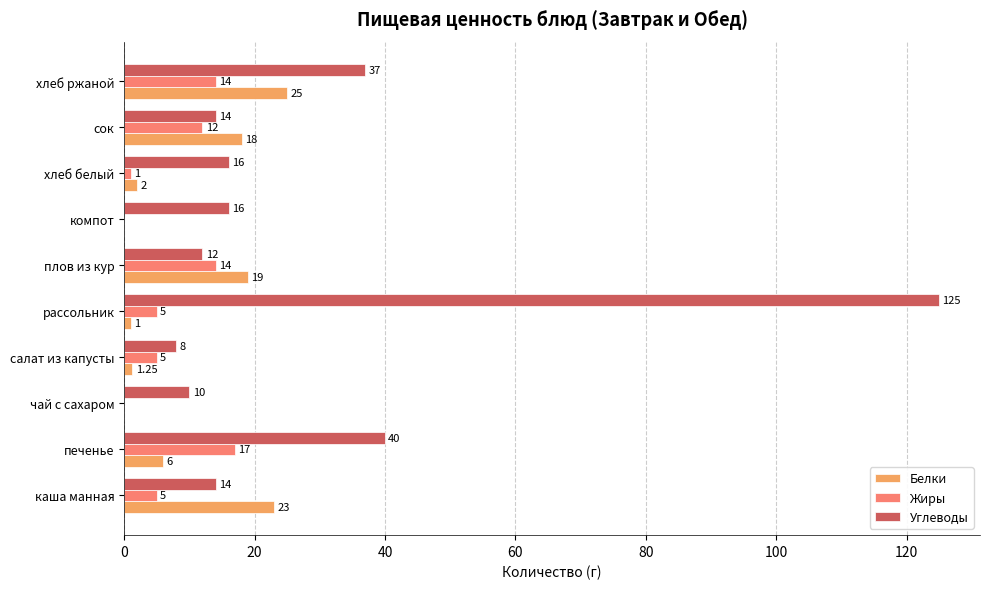

What is the maximum value for Углеводы?

125.0